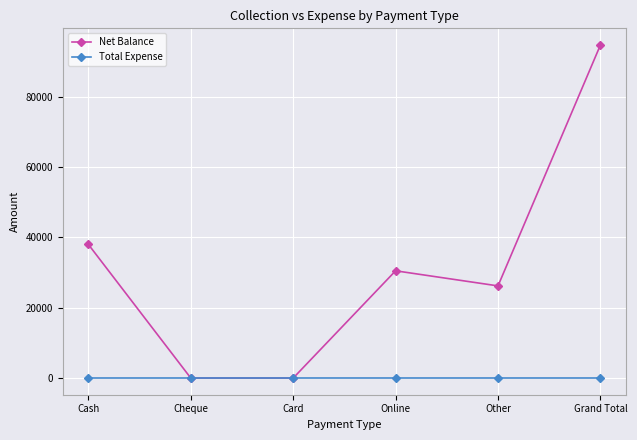

What is the difference between the Net Balance values at Cheque and Grand Total?

94708